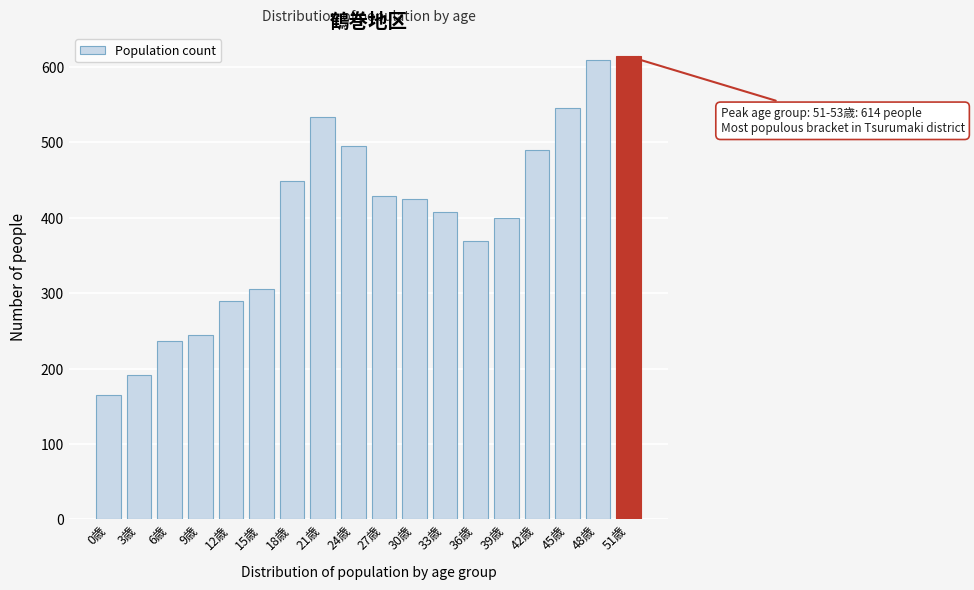

Reading left to right, extract all data points from this chart.

0歳=165	3歳=191	6歳=236	9歳=245	12歳=289	15歳=305	18歳=449	21歳=534	24歳=495	27歳=429	30歳=425	33歳=407	36歳=369	39歳=400	42歳=490	45歳=545	48歳=609	51歳=614